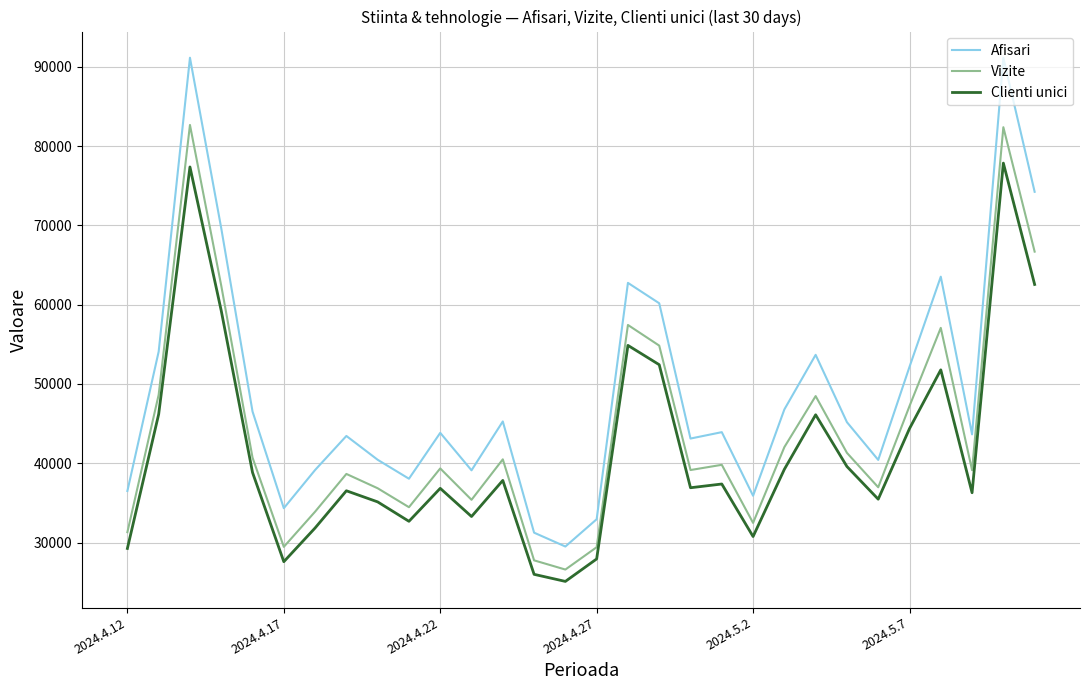

List the series in order of their overall mean, highest first.

Afisari, Vizite, Clienti unici